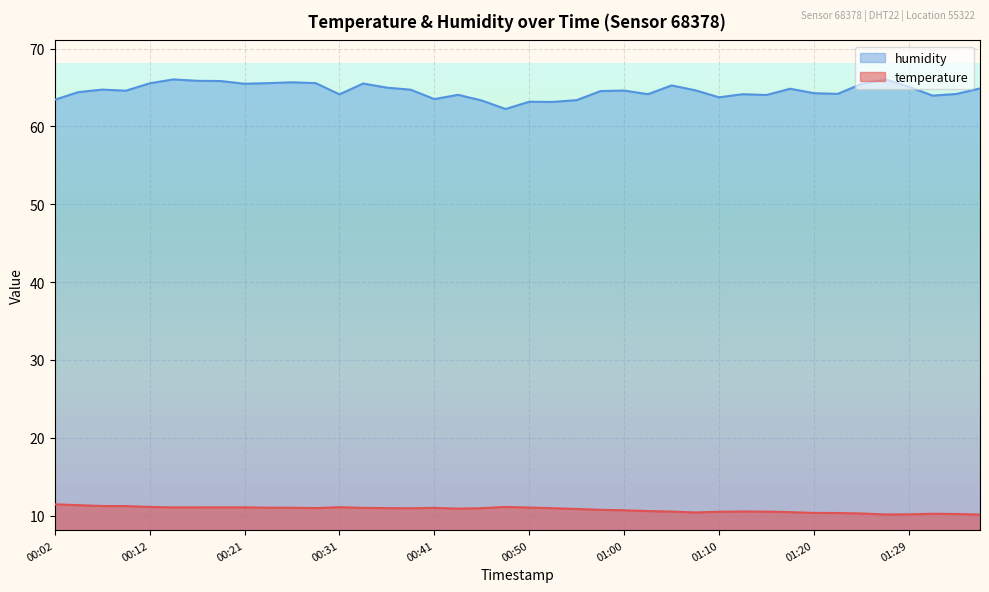

What is the difference between the maximum and minimum values in the temperature series?

1.3